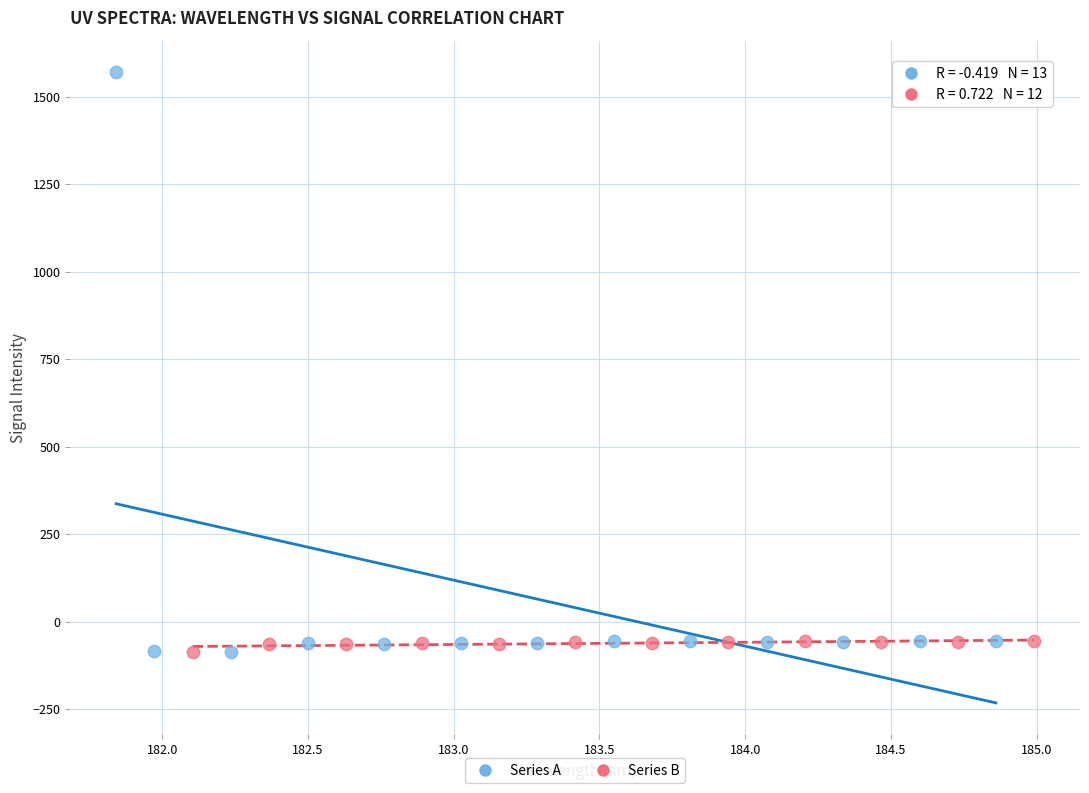

What are all the series names shown in the legend?

Series A, Series B